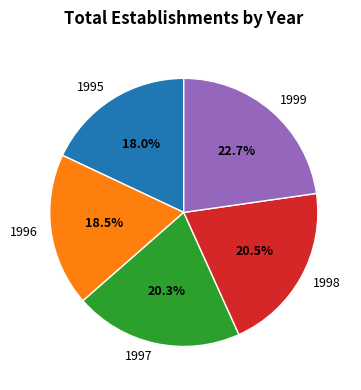

What percentage is the 1999 slice, to the nearest percent?

23%